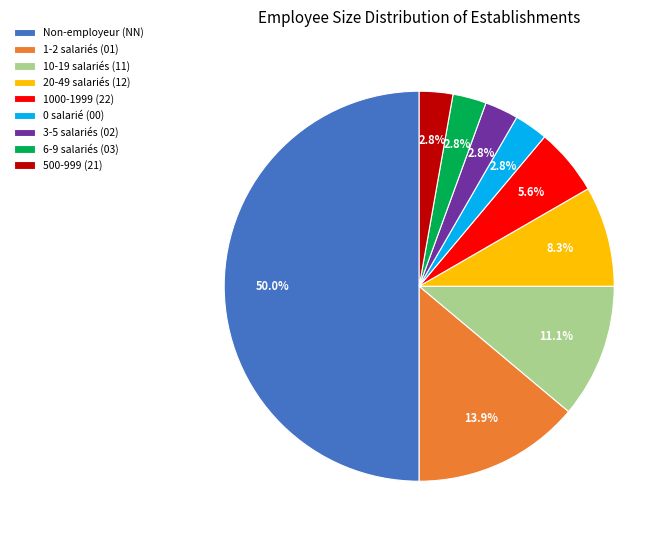

Do 1-2 salariés (01) and 20-49 salariés (12) together represent more than half of the pie?

No